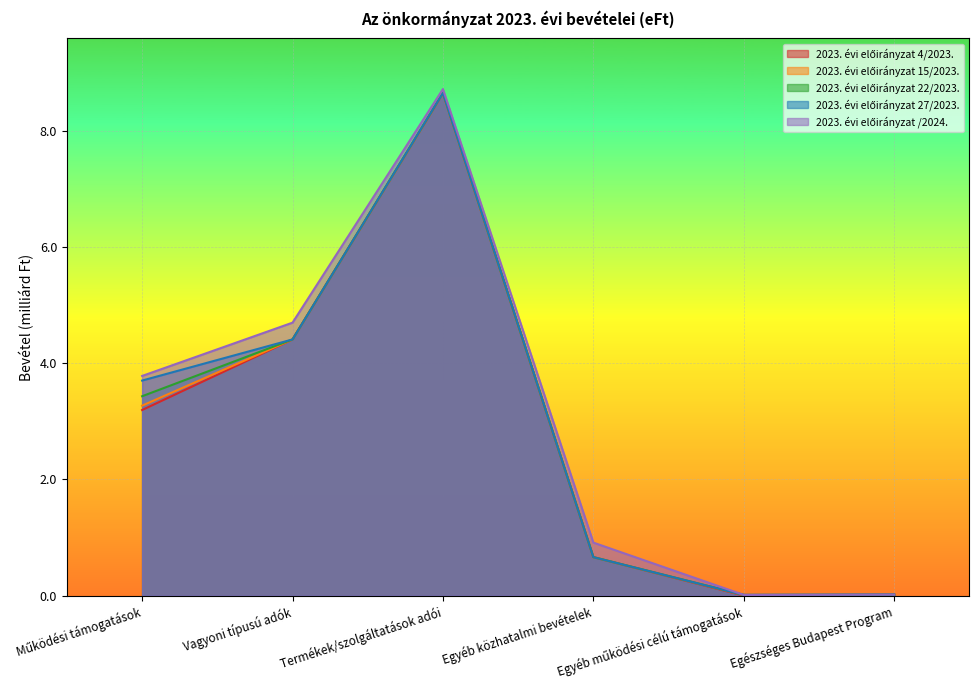

Where does the 2023. évi előirányzat 4/2023. series first go above 3?

Működési támogatások